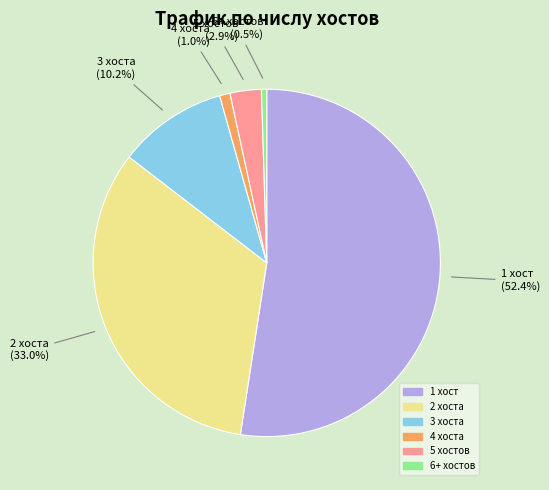

Does any single category account for the majority?

Yes